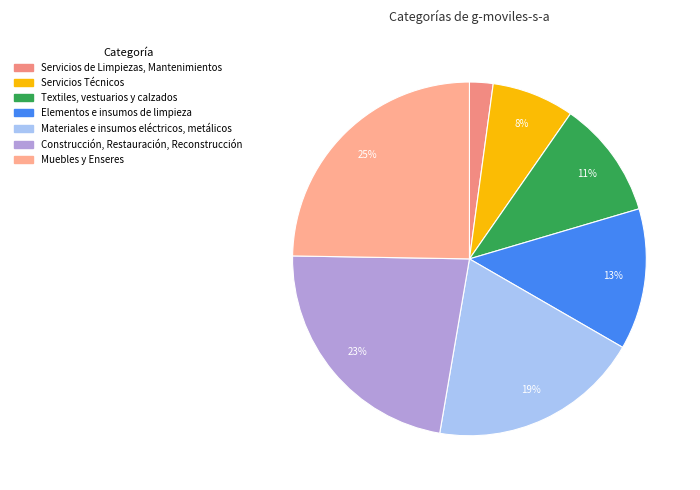

What percentage is the Servicios Técnicos slice, to the nearest percent?

8%